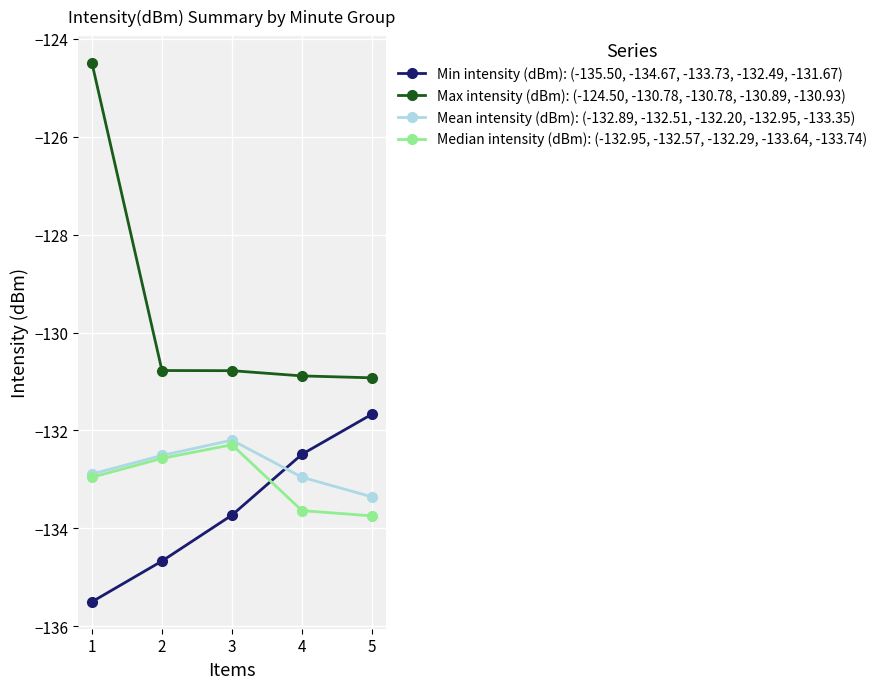

Between 1 and 5, which series saw the biggest shift?

Max intensity (dBm): (-124.50, -130.78, -130.78, -130.89, -130.93)